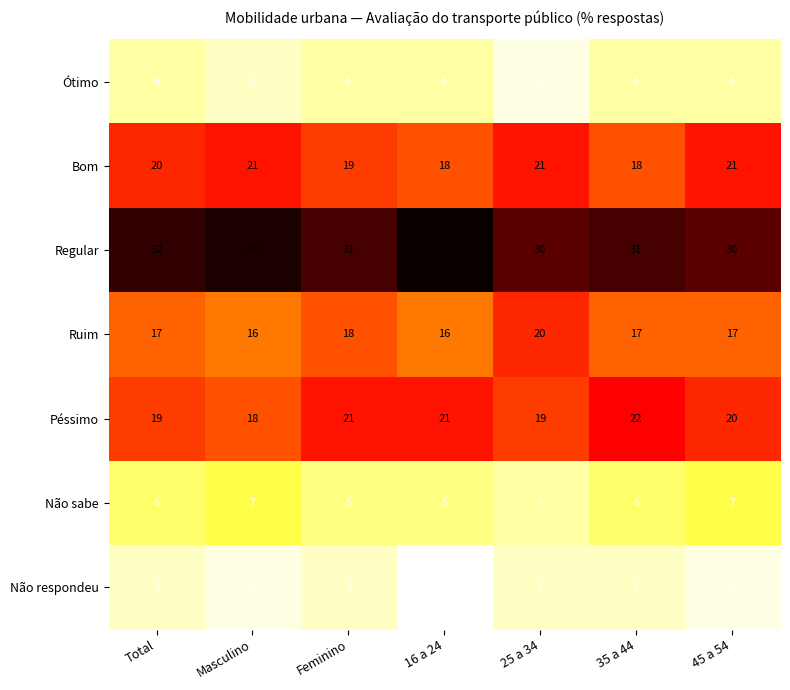

The Péssimo series shows 21 at Feminino. True or false?

True